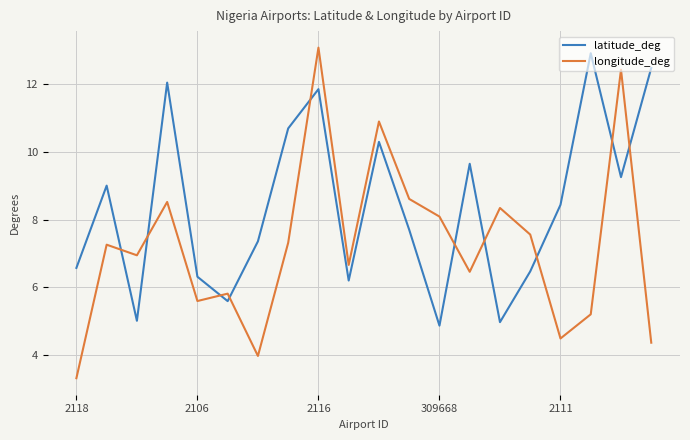

What are all the series names shown in the legend?

latitude_deg, longitude_deg